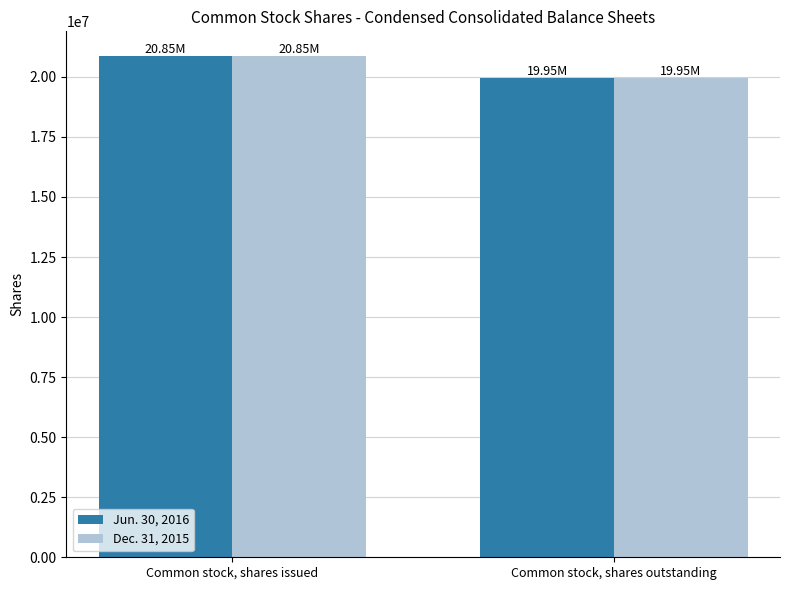

How many distinct data groups are displayed?

2